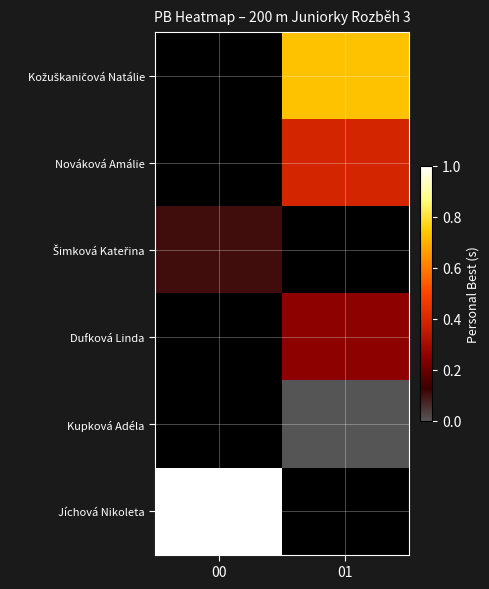

Is the value of Nováková Amálie at 00 greater than the value of Dufková Linda at 01?

No